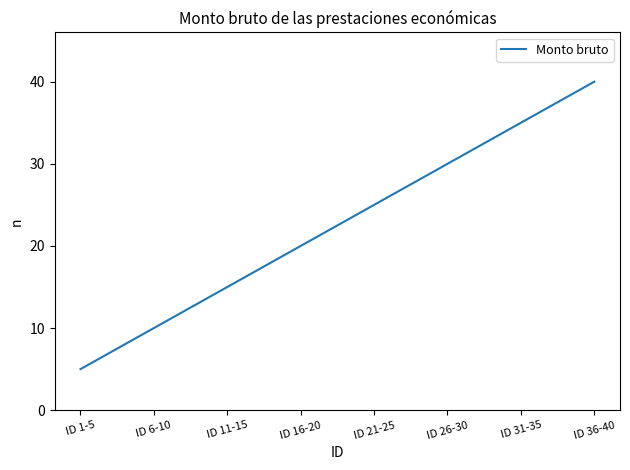

Between ID 11-15 and ID 36-40, which is larger?

ID 36-40